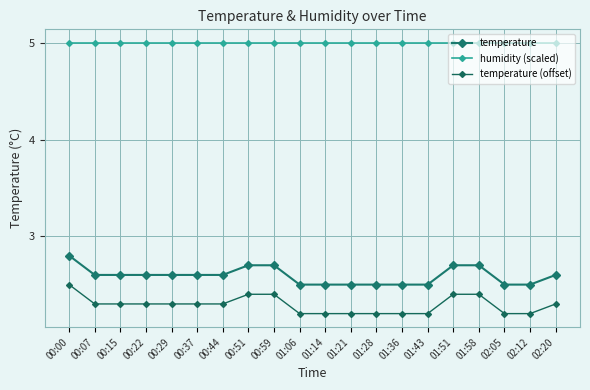

True or false: humidity (scaled) has more than 0 points higher than both neighbors.

False